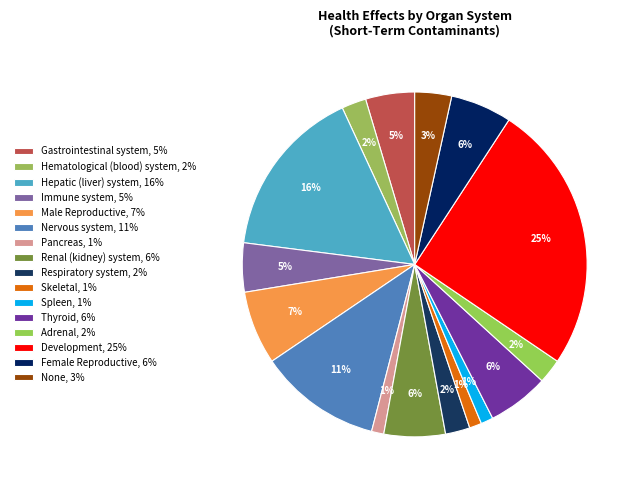

Which category has the biggest portion of the pie?

Development